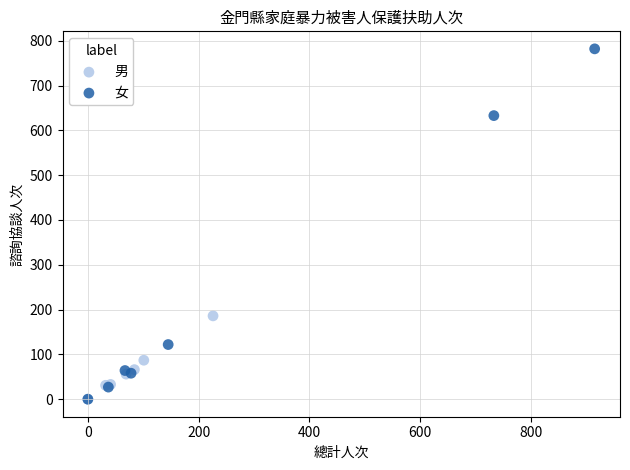

Which series reaches the maximum Y coordinate?

女